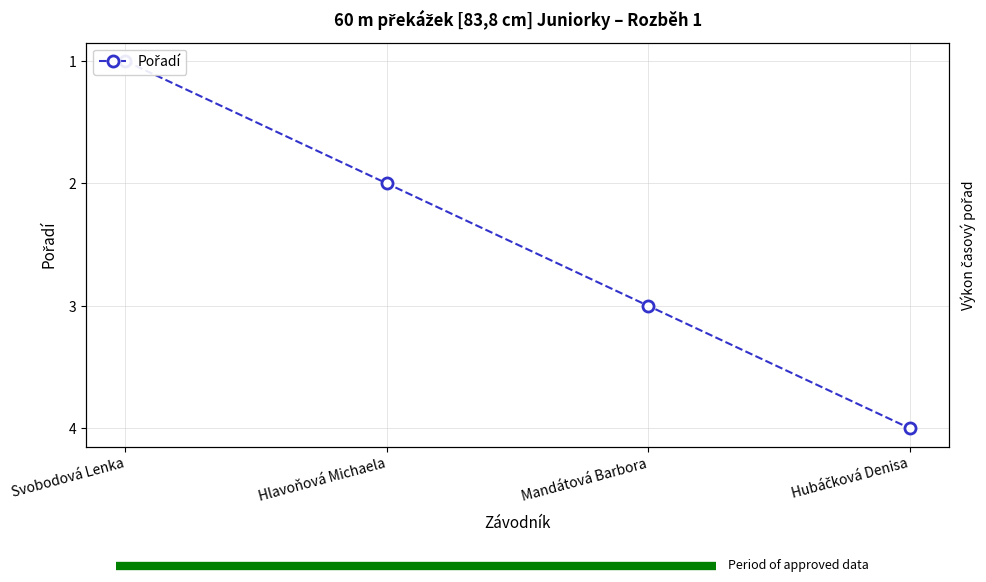

Where does the data first go above 3?

Hubáčková Denisa